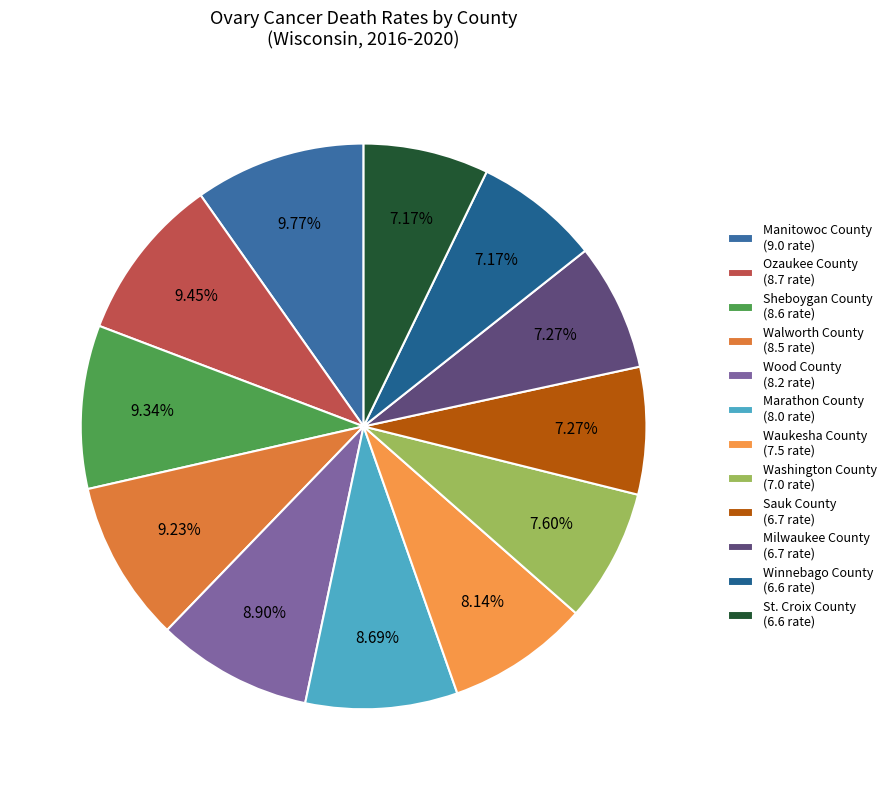

What percentage is NOT represented by Winnebago County?

92.8%